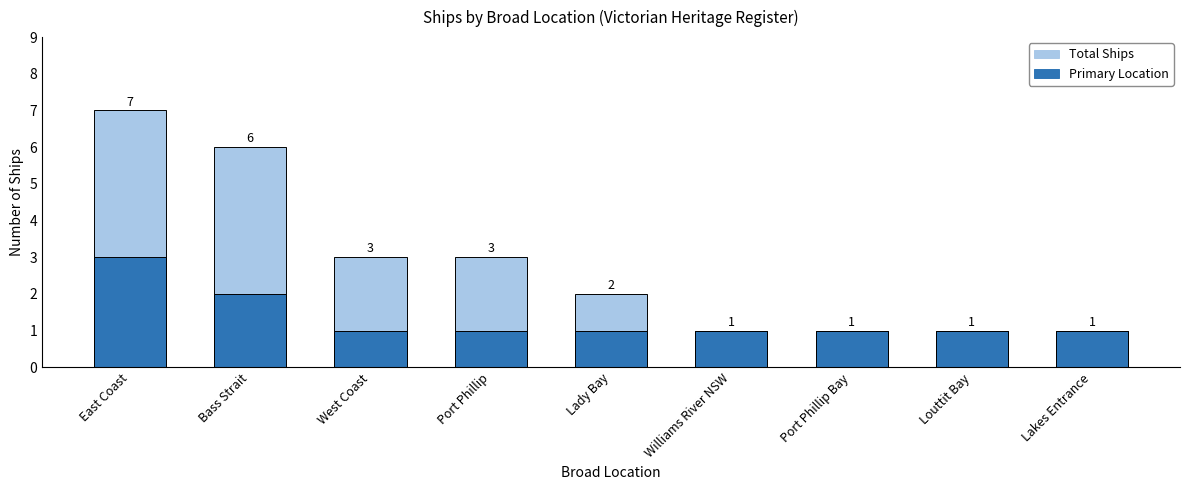

What is the minimum value for Total Ships?

1